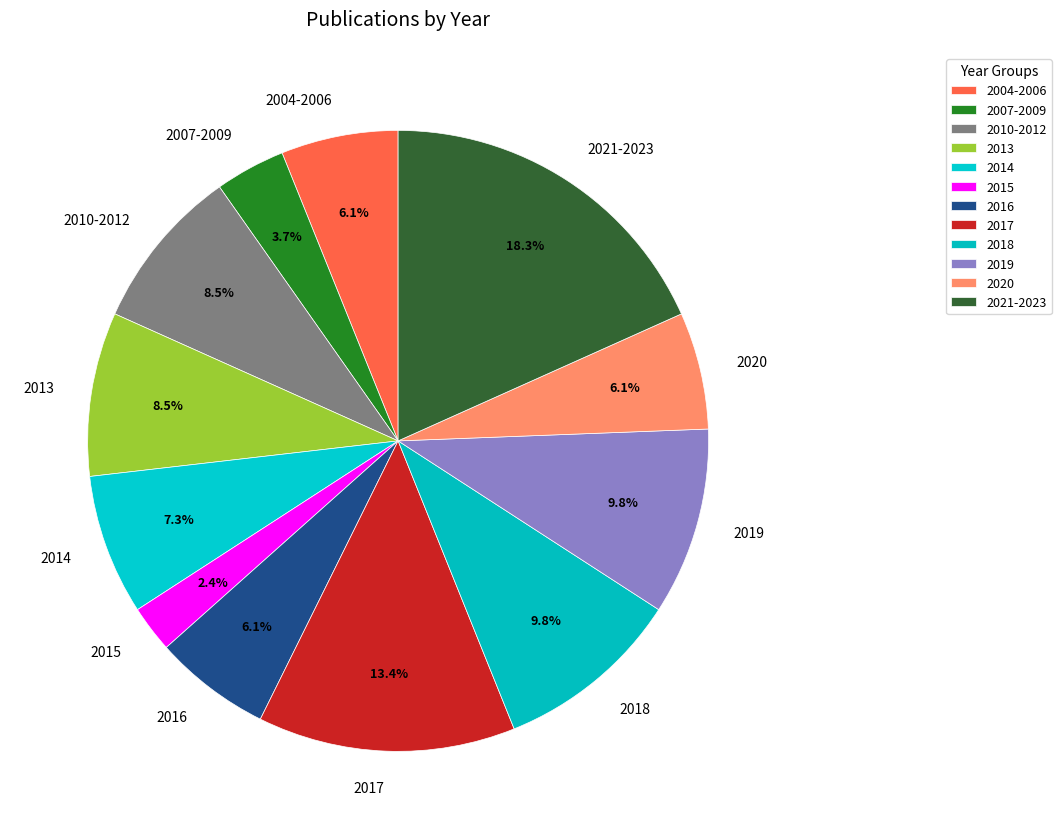

What is the smallest slice in the pie chart?

2015